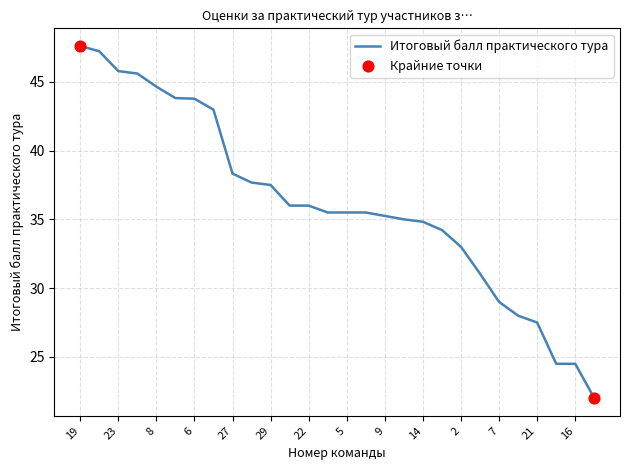

What is the smallest value displayed?

22.0